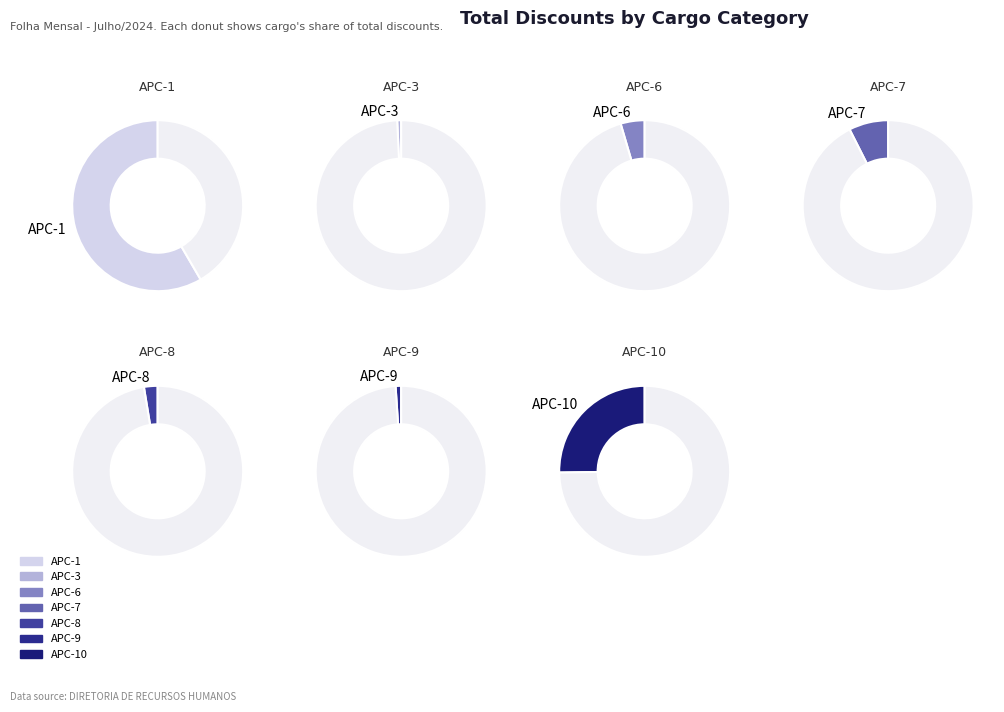

Does APC-9 represent more than half of the total?

No